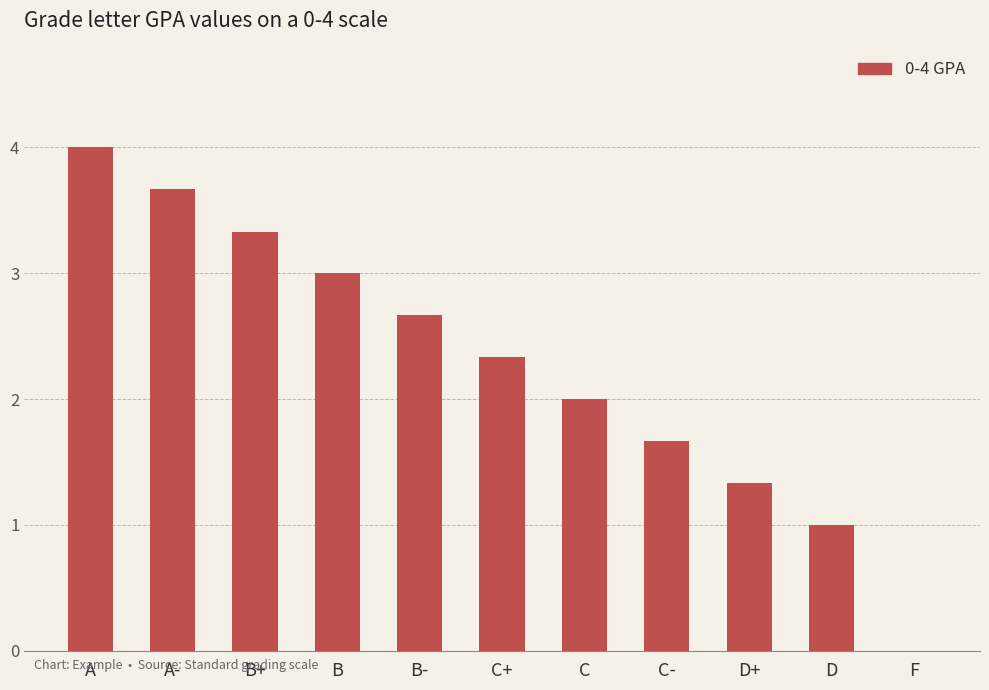

What is the sum of all values?

25.0